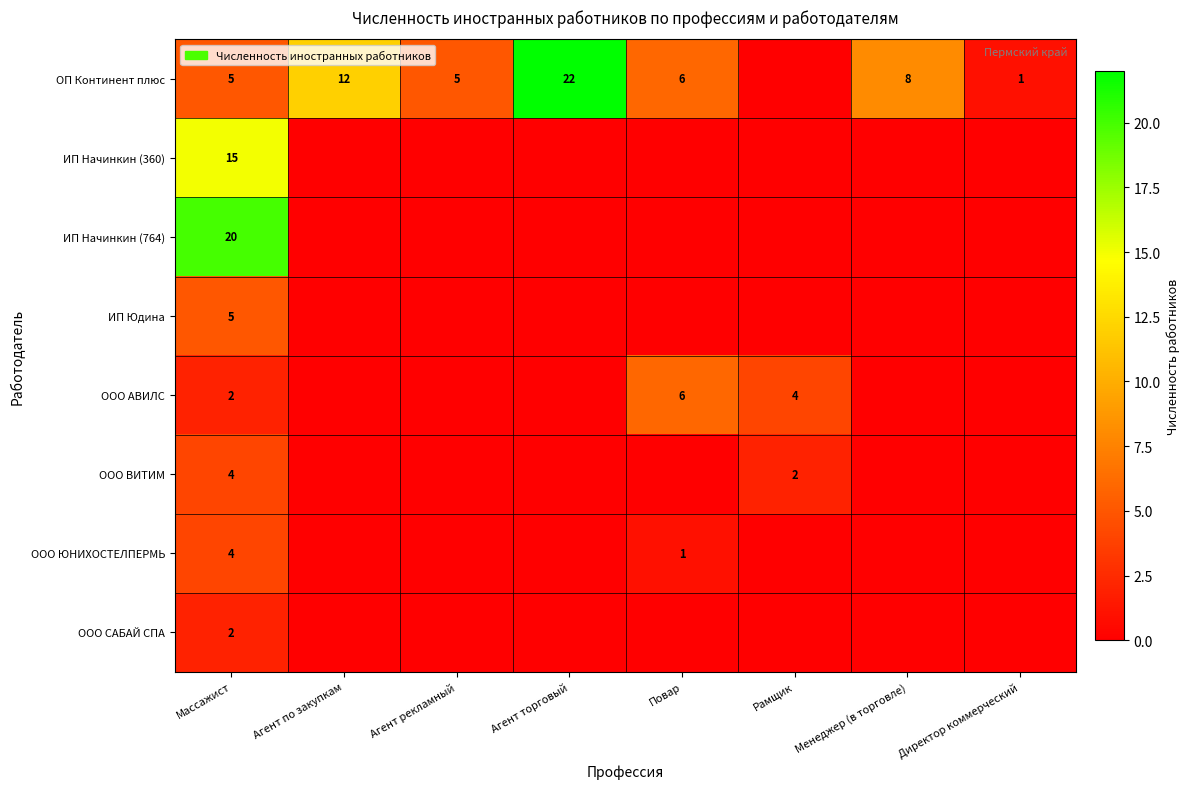

The ООО ЮНИХОСТЕЛПЕРМЬ series shows 2 at Повар. True or false?

False